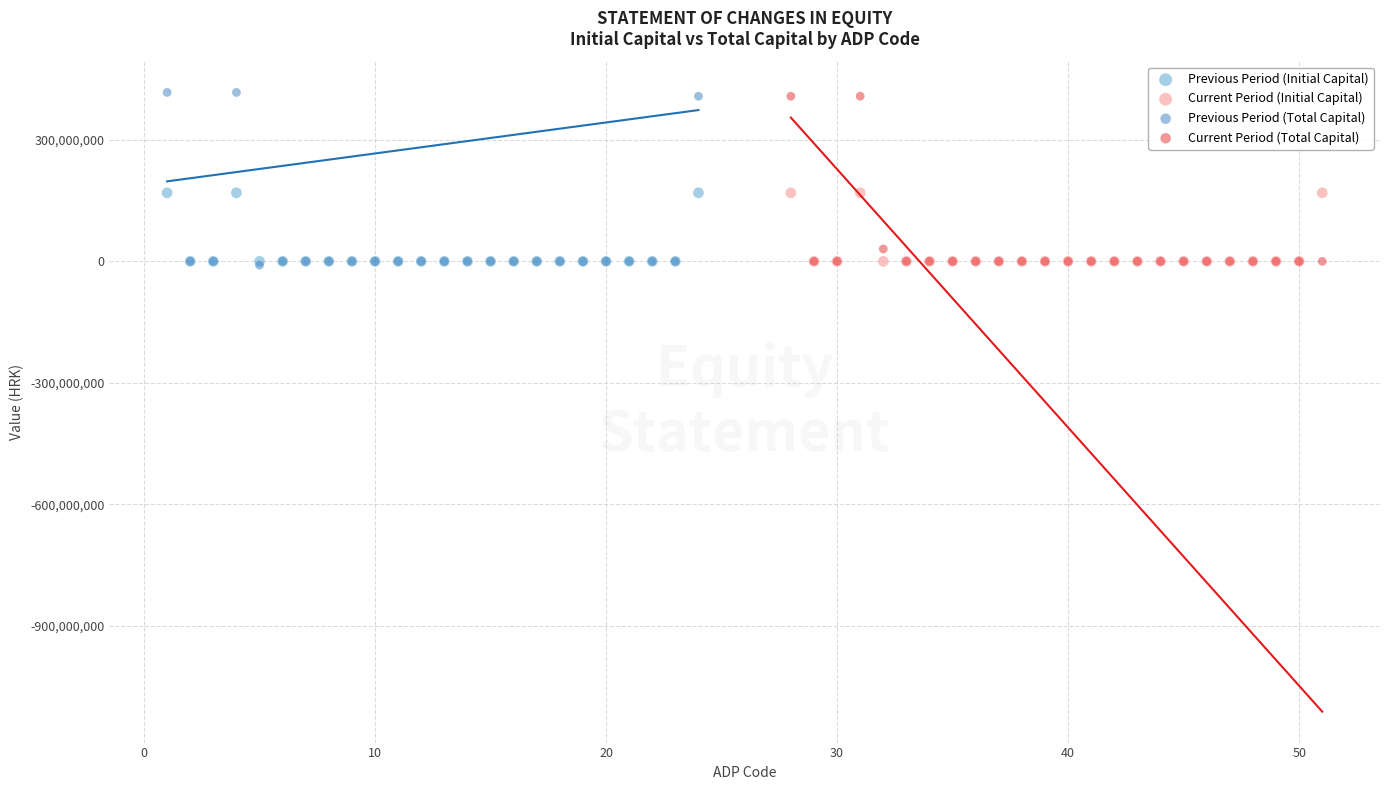

What are all the series names shown in the legend?

Previous Period (Initial Capital), Current Period (Initial Capital), Previous Period (Total Capital), Current Period (Total Capital)